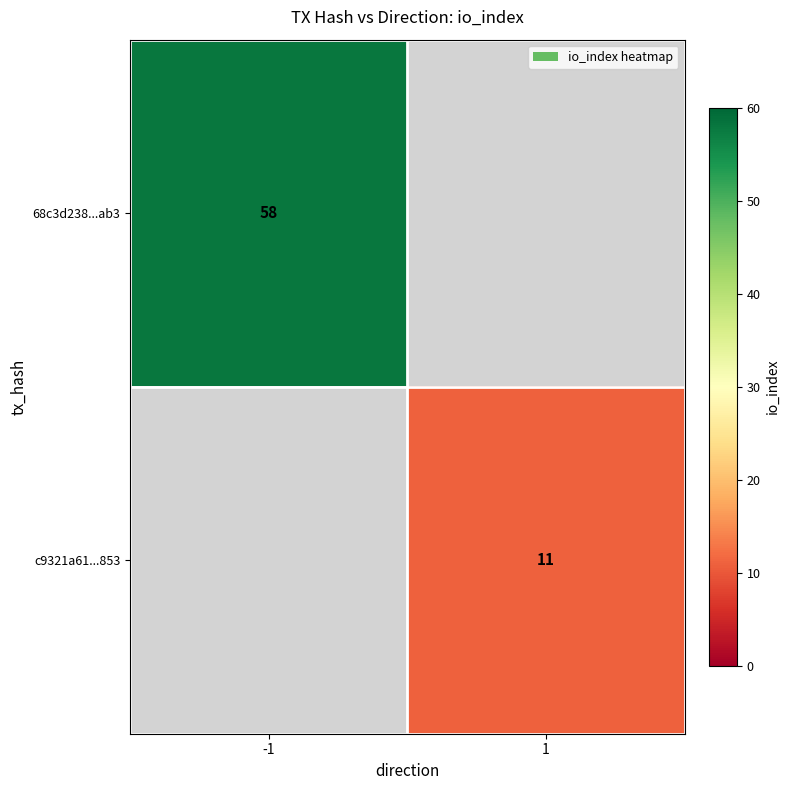

True or false: 68c3d238...ab3 has a value of 58 at -1.

True